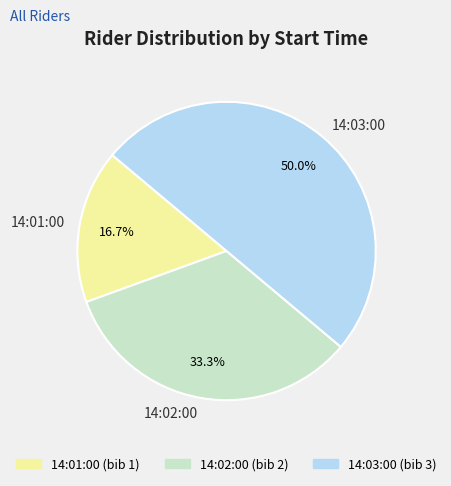

Does 14:02:00 account for over 50% of the chart?

No